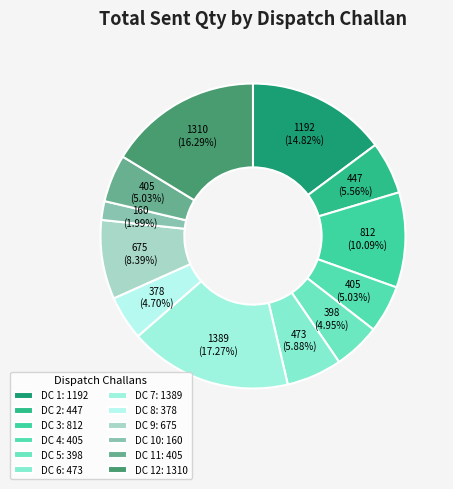

How many segments does this pie chart have?

12